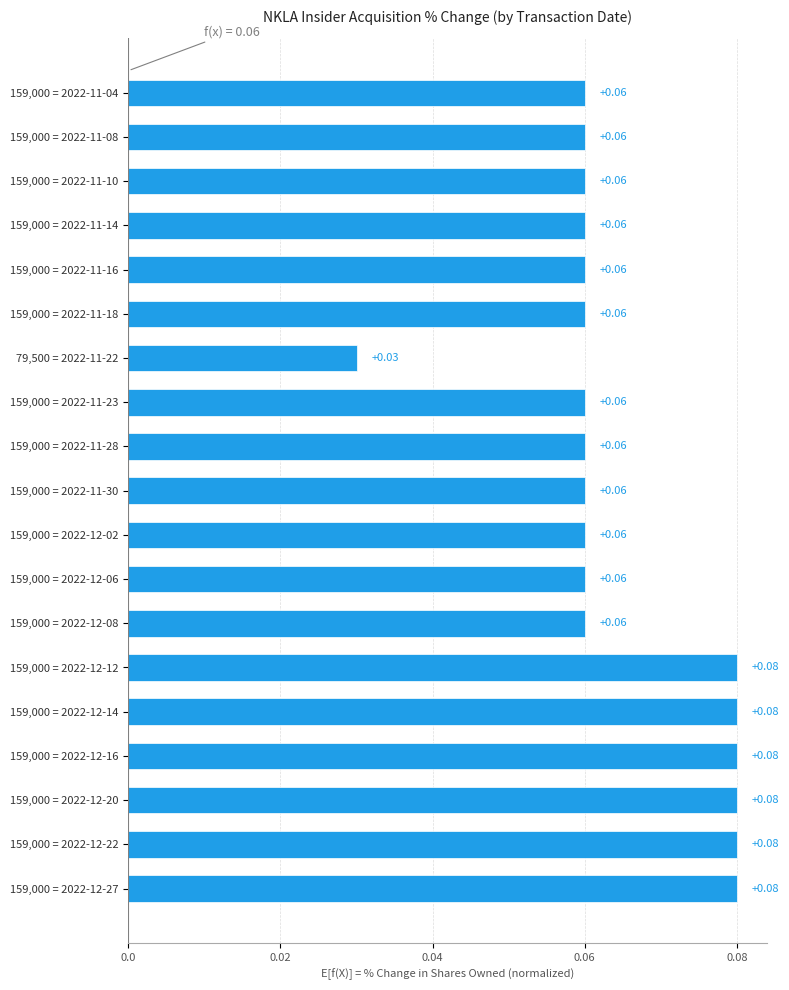

What is the sum of all values?

1.2